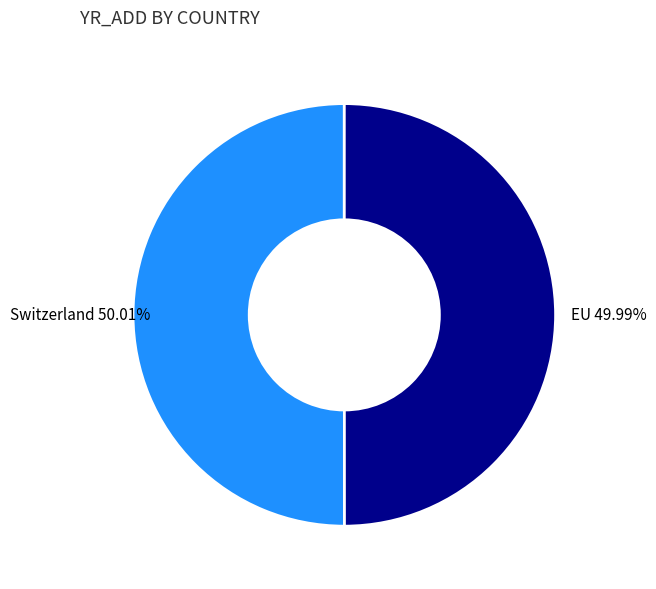

Approximately how many times larger is the value at Switzerland compared to EU?

1.0